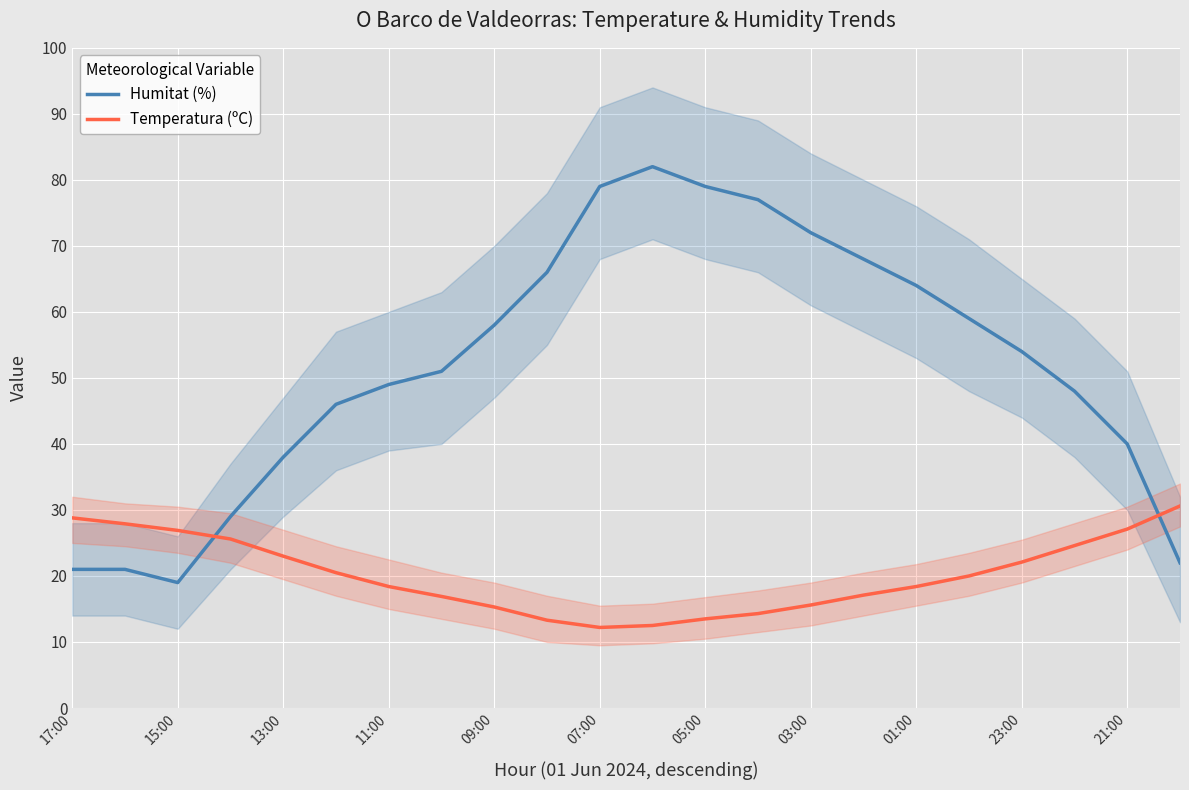

What are all the series names shown in the legend?

Humitat (%), Temperatura (ºC)